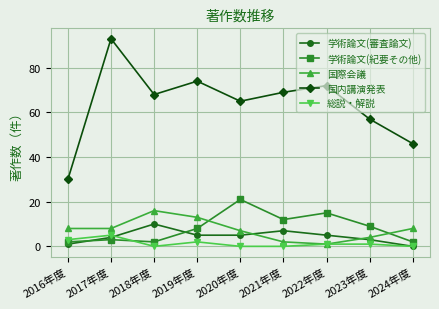

What is the maximum value for 学術論文(審査論文)?

10